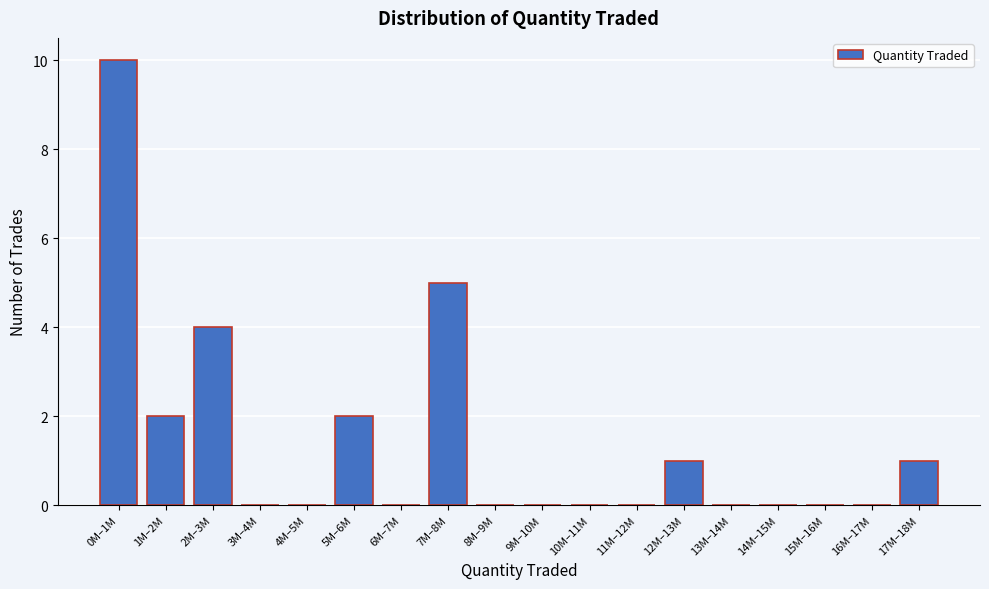

Reading left to right, transcribe all the data shown in this chart.

0M–1M=10	1M–2M=2	2M–3M=4	3M–4M=0	4M–5M=0	5M–6M=2	6M–7M=0	7M–8M=5	8M–9M=0	9M–10M=0	10M–11M=0	11M–12M=0	12M–13M=1	13M–14M=0	14M–15M=0	15M–16M=0	16M–17M=0	17M–18M=1